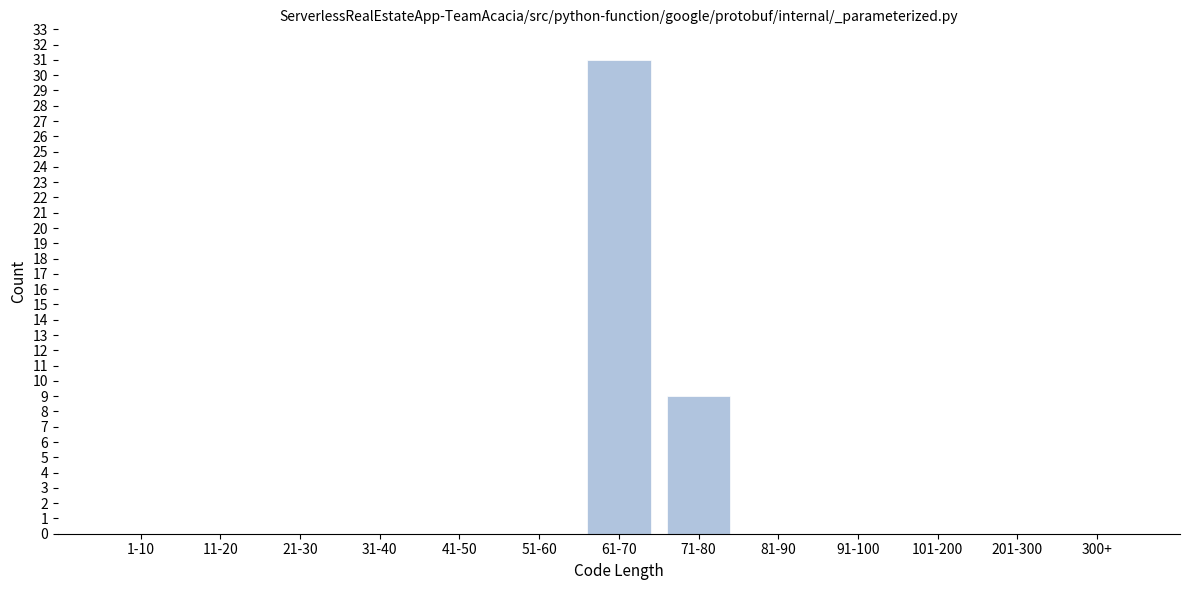

Reading left to right, list all the values displayed in this chart.

1-10=0	11-20=0	21-30=0	31-40=0	41-50=0	51-60=0	61-70=31	71-80=9	81-90=0	91-100=0	101-200=0	201-300=0	300+=0